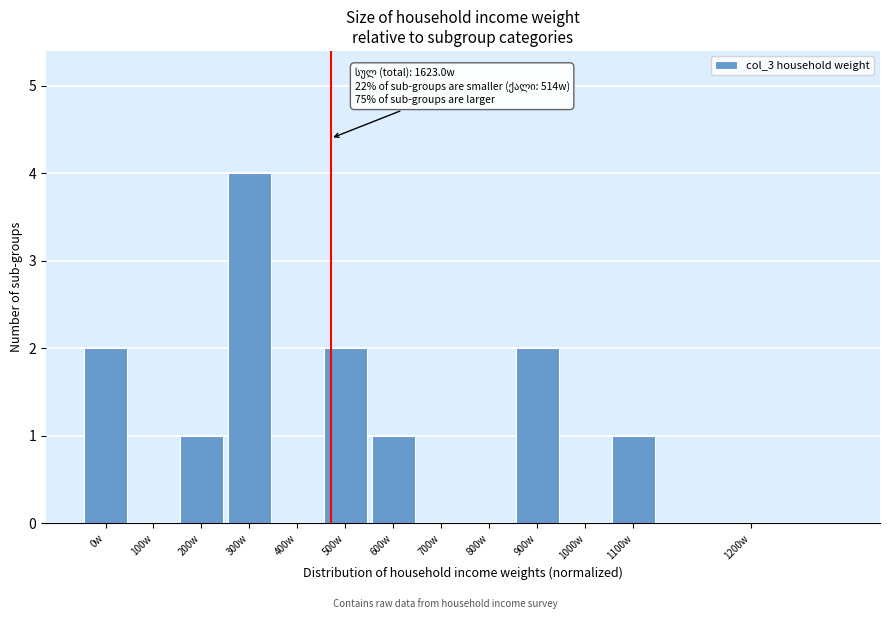

Reading left to right, transcribe all the data shown in this chart.

0w=2	100w=0	200w=1	300w=4	400w=0	500w=2	600w=1	700w=0	800w=0	900w=2	1000w=0	1100w=1	1200w=0